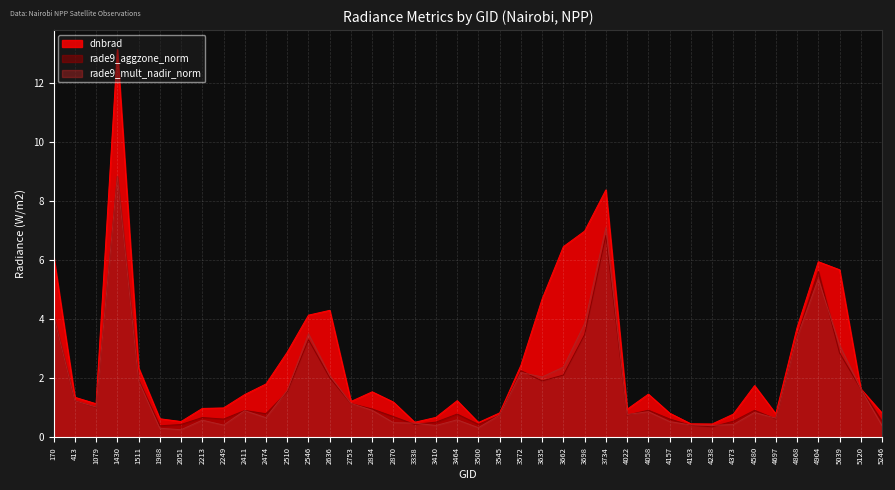

Where is the first local minimum for dnbrad?

1079